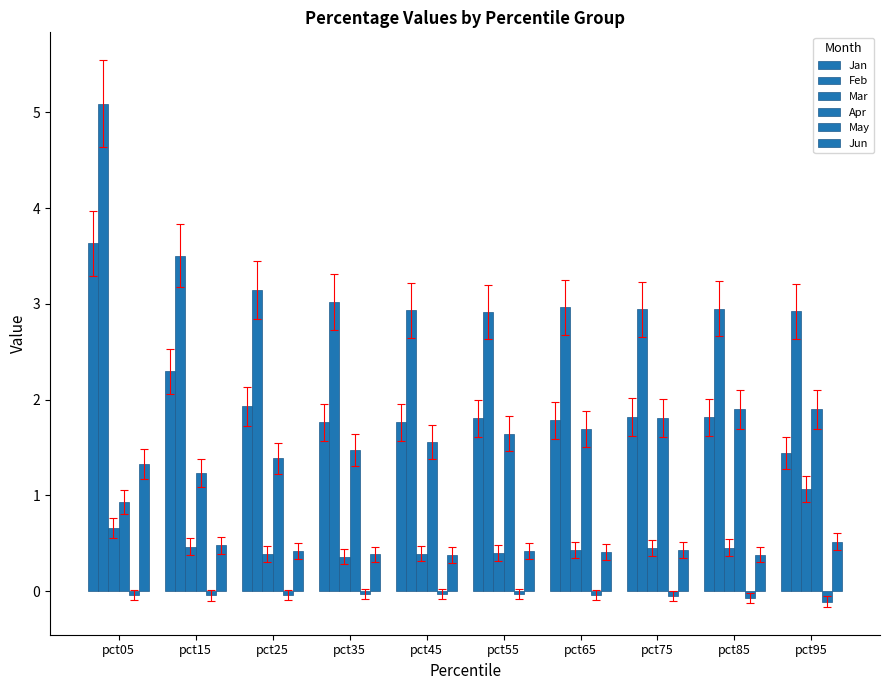

What is the value of the Feb bar at the 4th from the left?

3.0